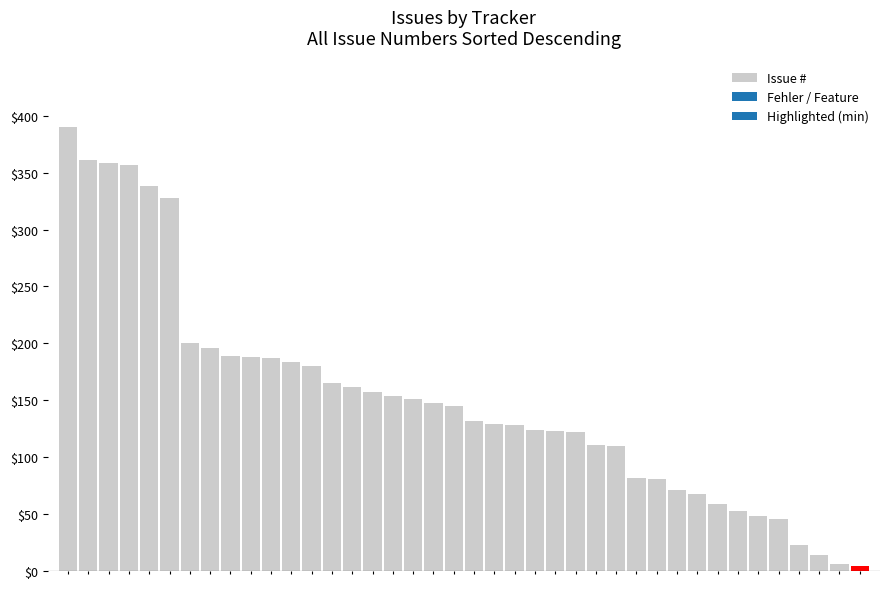

What is the value of the 35th bar from the left?

48